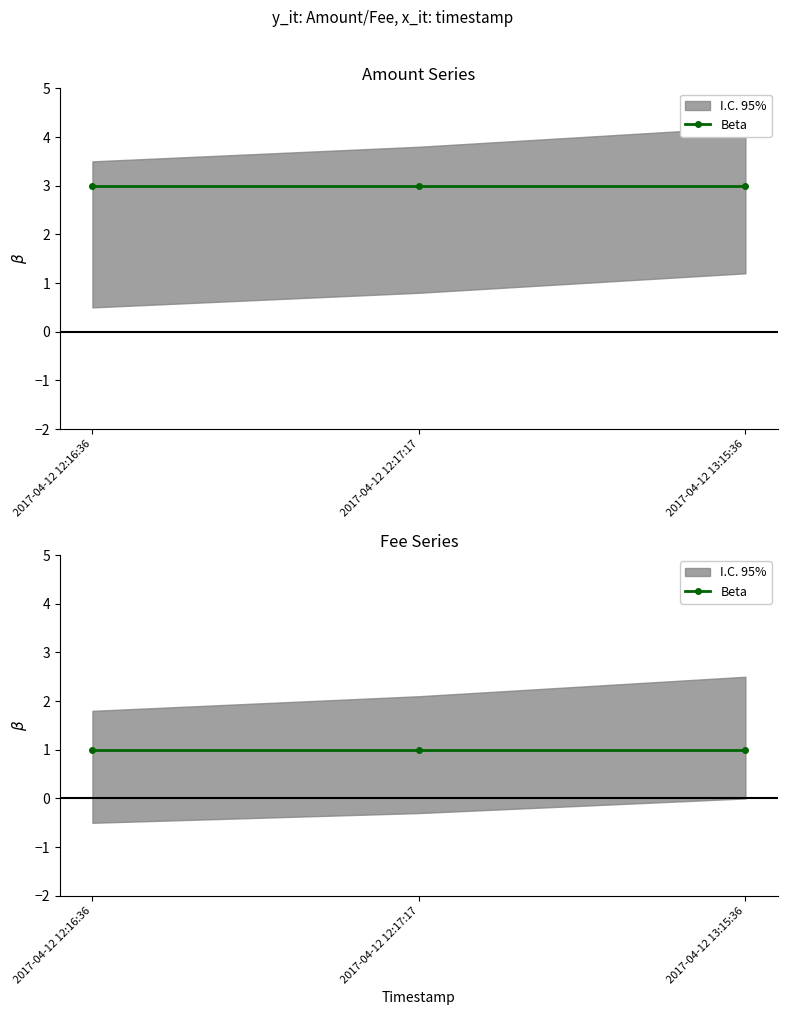

What is the value of the Fee point at the 1st from the left?

1